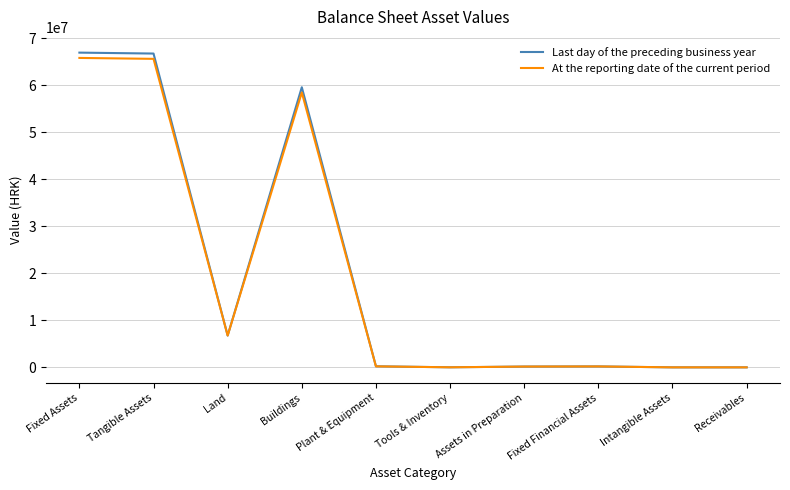

What is the maximum value for Last day of the preceding business year?

66969098